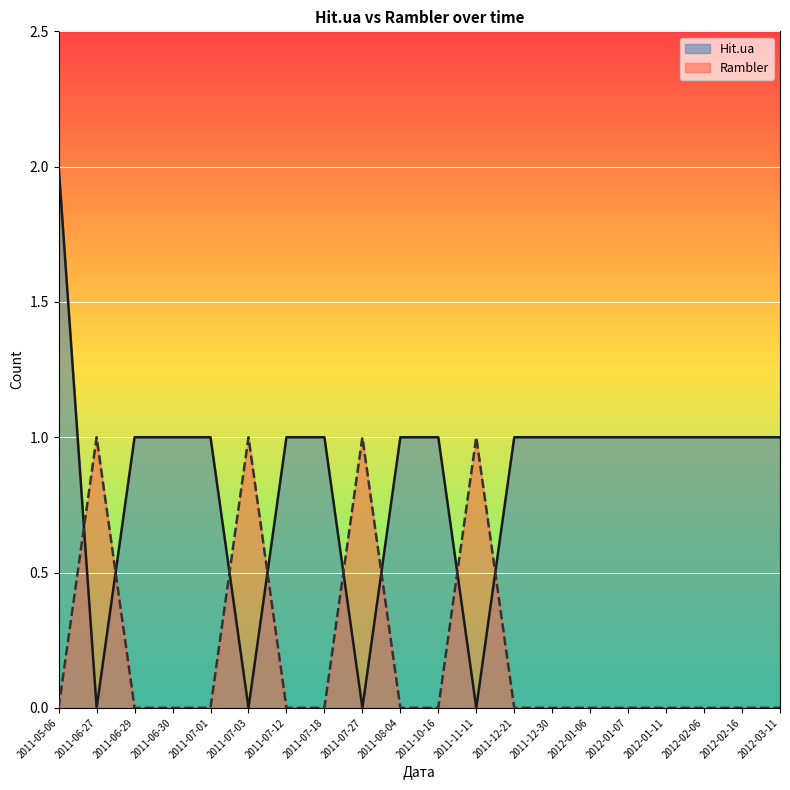

Rank the series at 2011-05-06 from lowest to highest value.

Rambler, Hit.ua